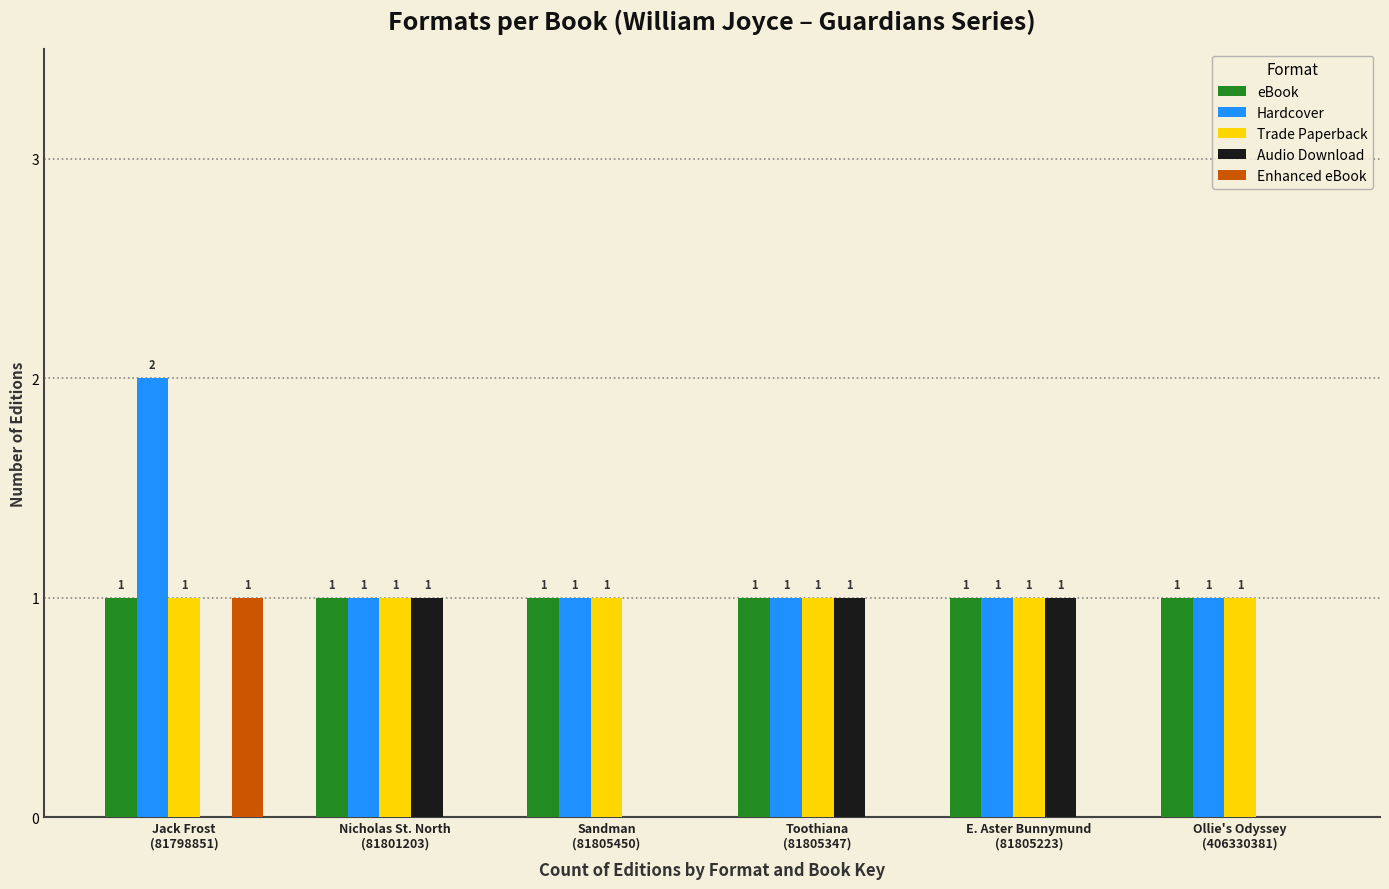

What is the sum of all Audio Download values?

3